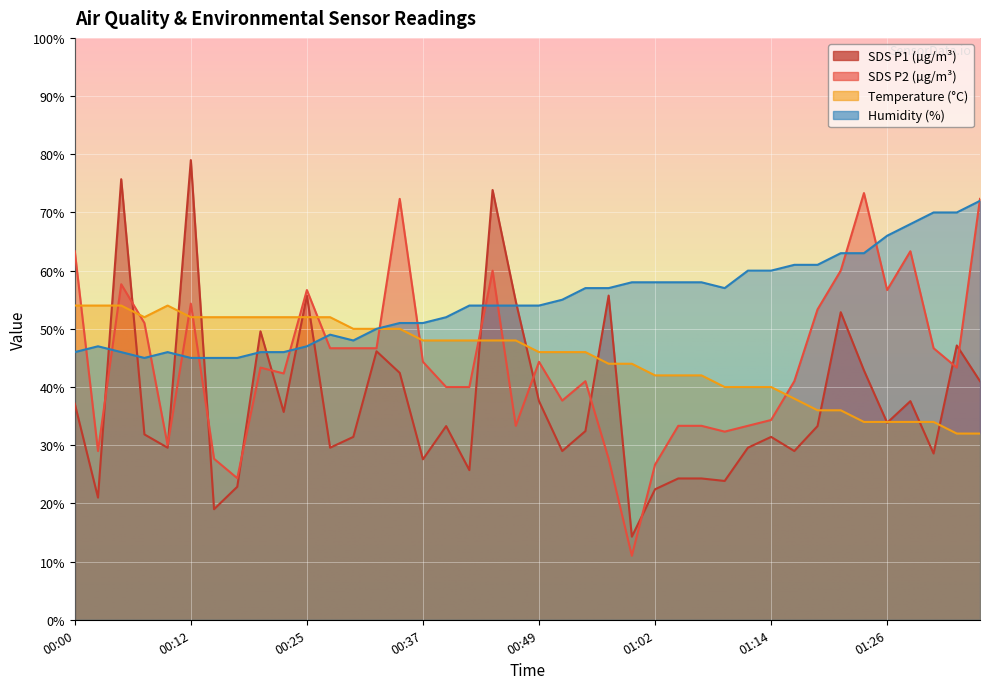

What is the label of the 26th point from the right?

00:35